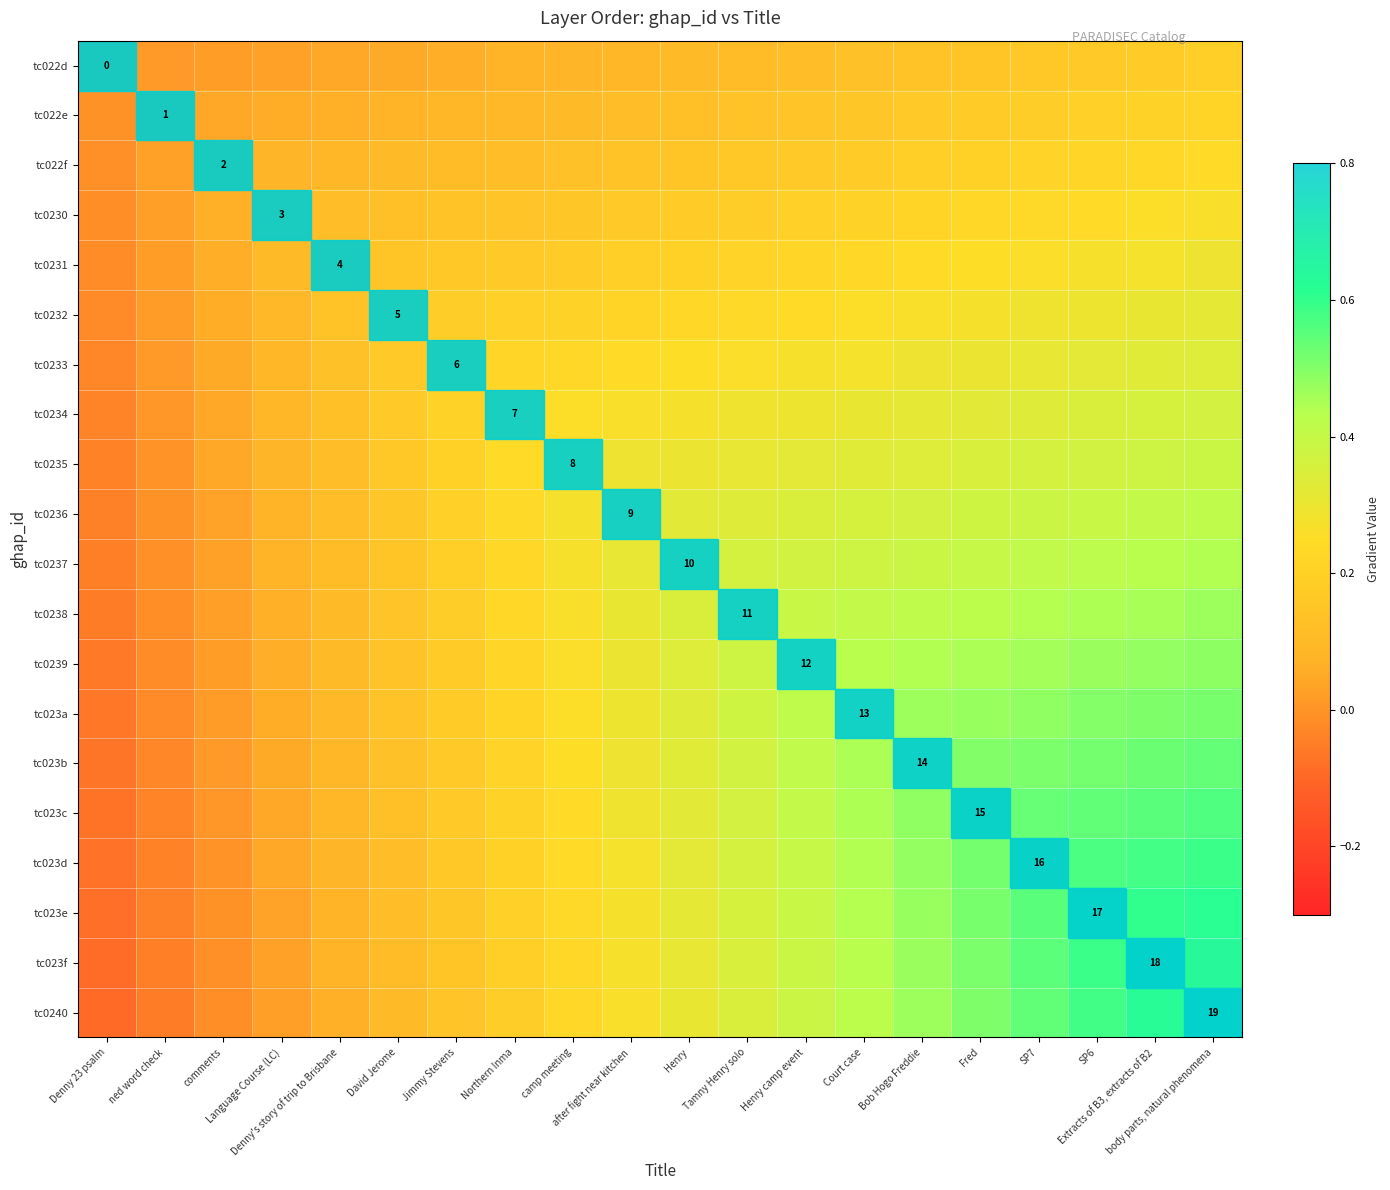

At which label does tc023a first exceed 0?

comments